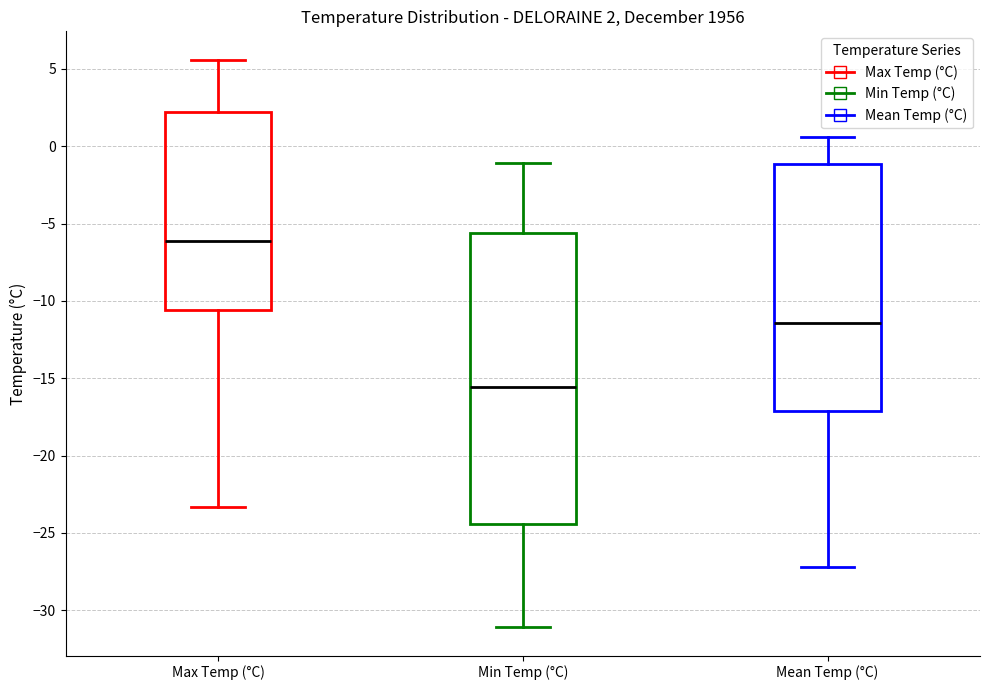

Which box's median line is the lowest?

Min Temp (°C)